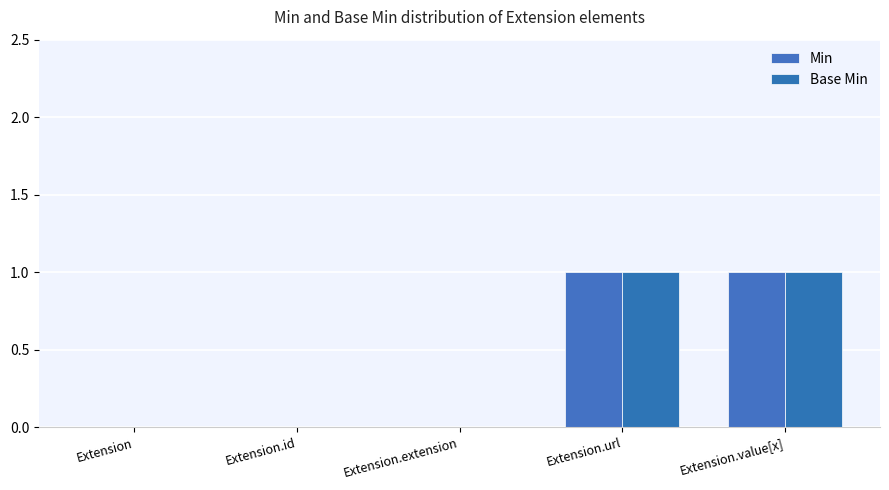

Which series has the widest spread of values?

Min